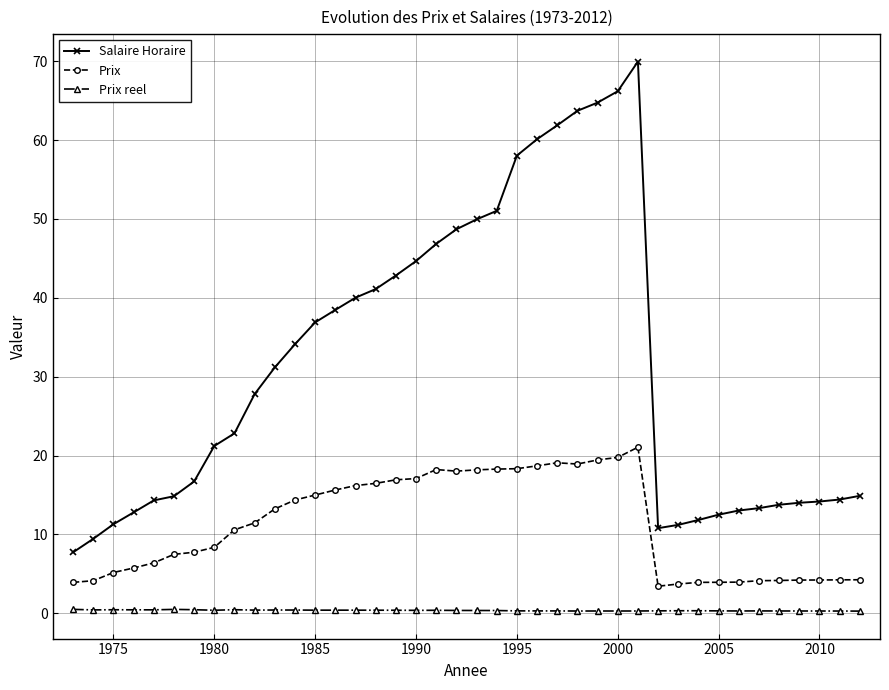

How many data points does each series have?

40